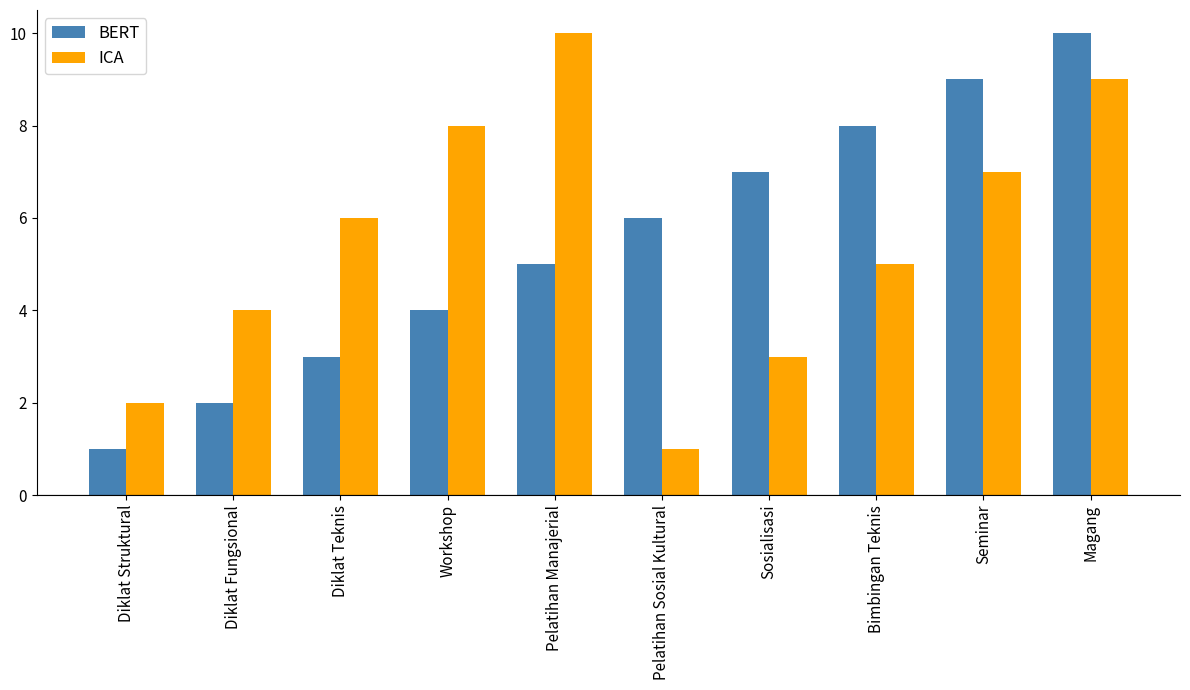

What is the minimum value for BERT?

1